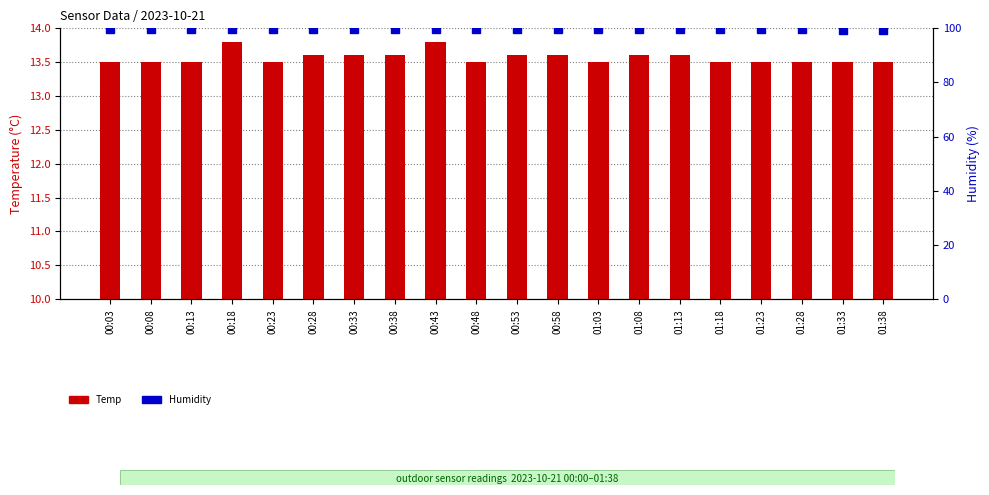

Is it true that Temp equals 13.6 at 01:13?

True